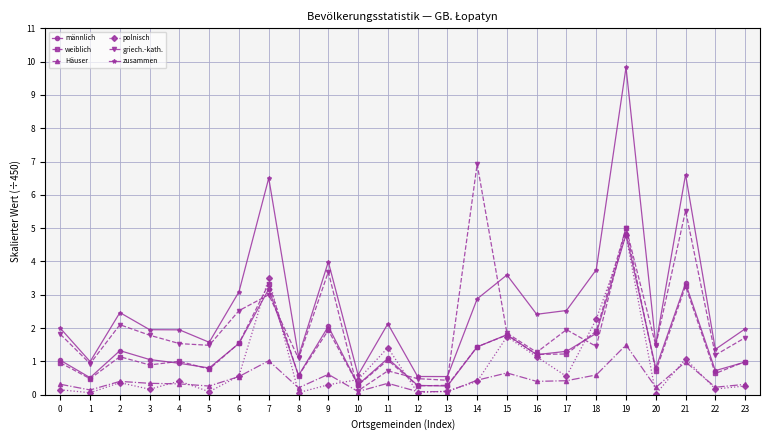

True or false: Häuser and zusammen cross at least once.

False